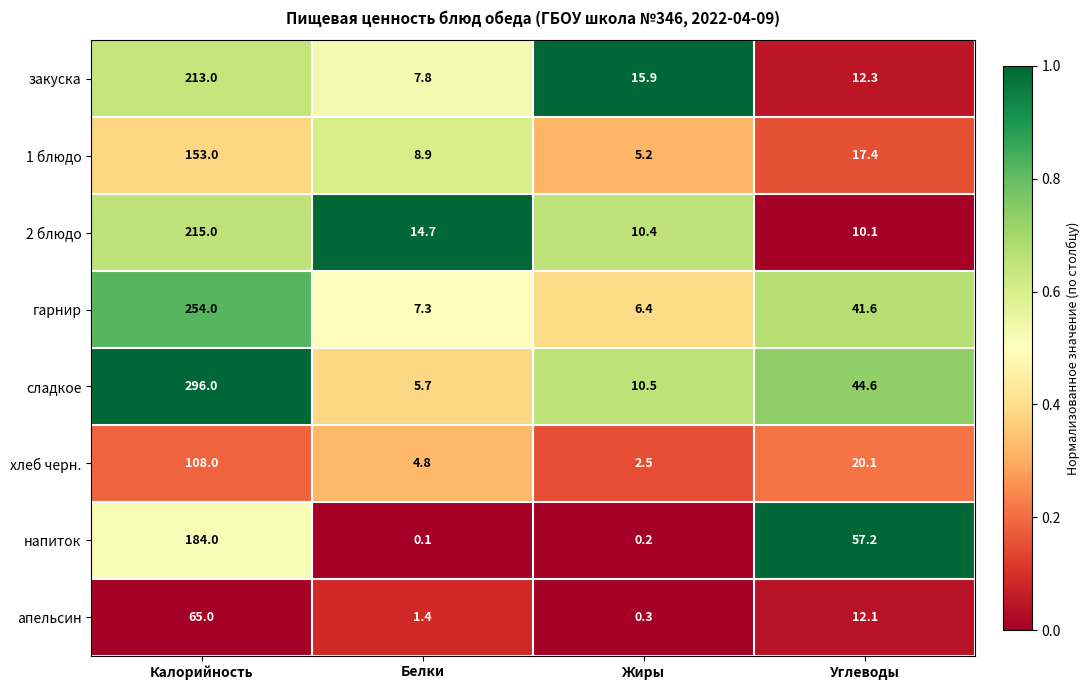

How many data points in хлеб черн. are above 20?

2